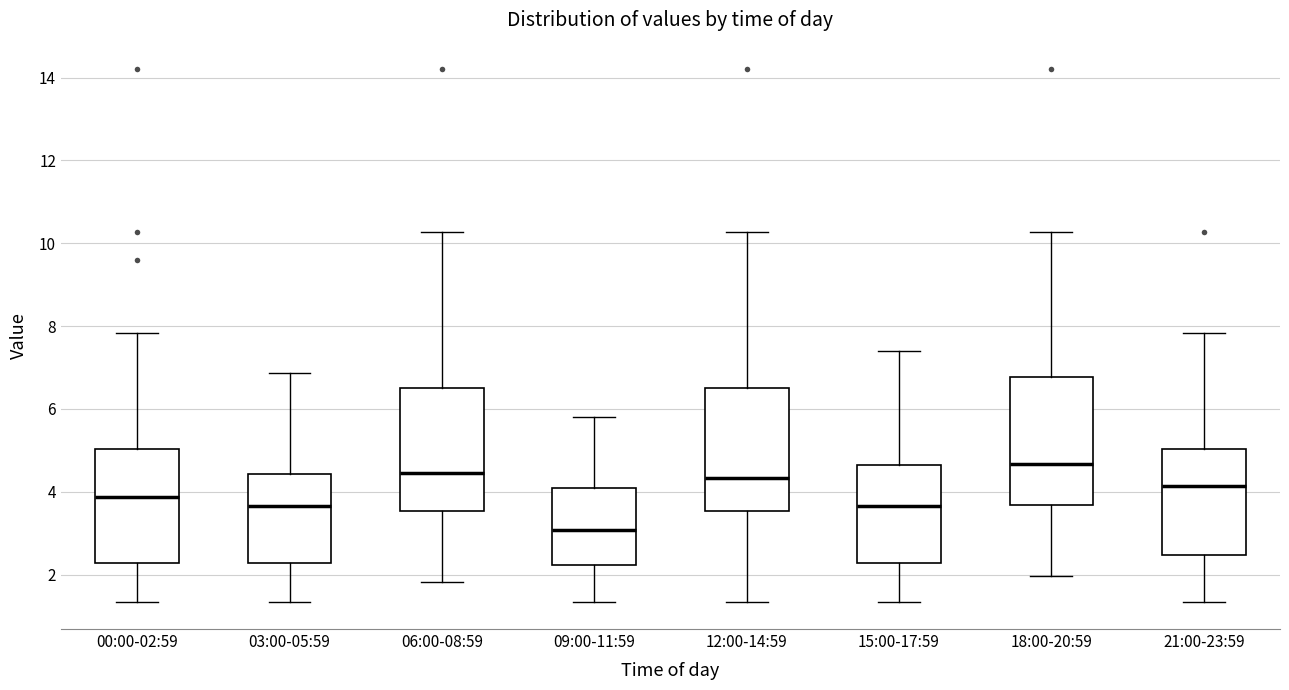

Which box's median line is the lowest?

09:00-11:59